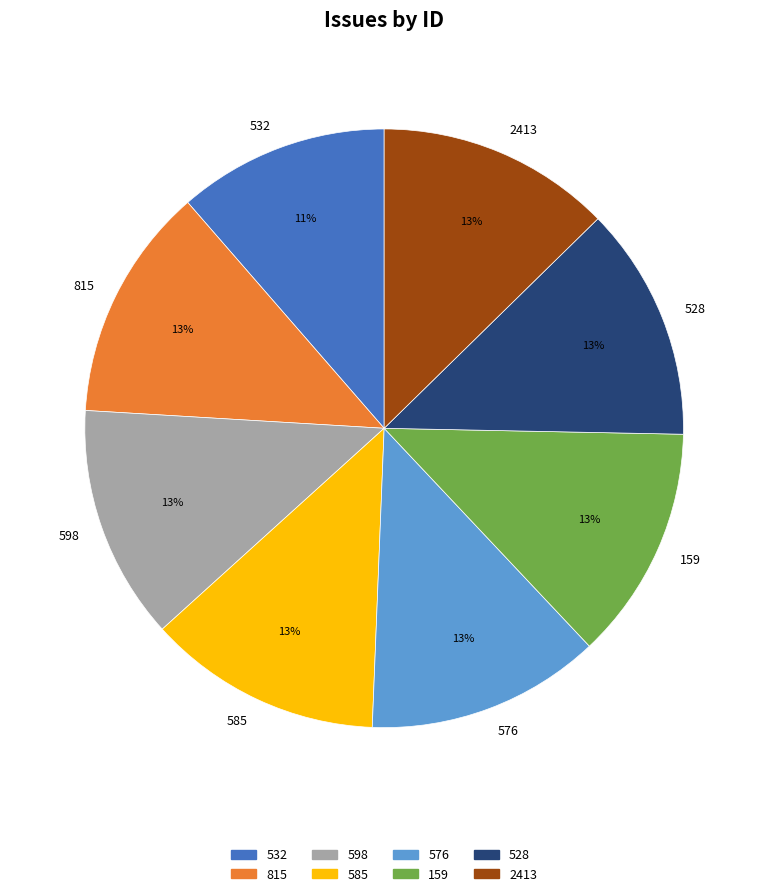

What is the smallest slice in the pie chart?

532